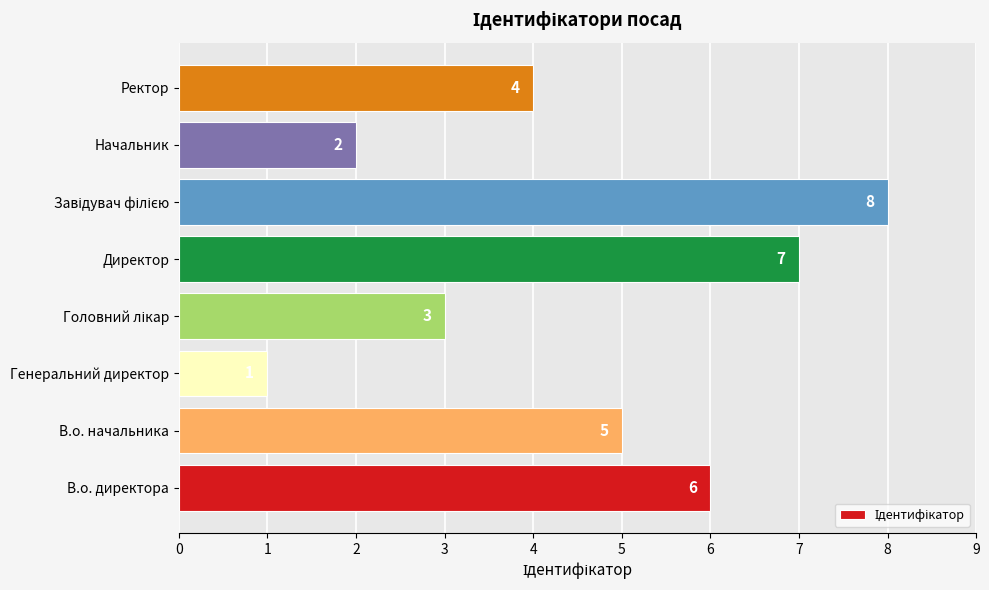

What is the smallest value displayed?

1